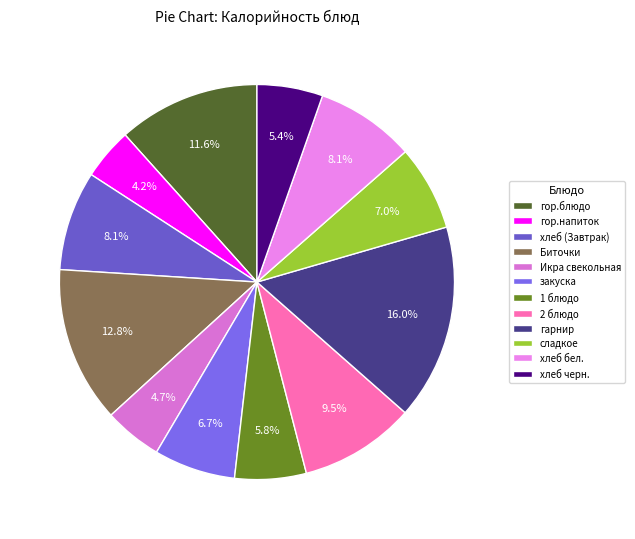

True or false: 1 блюдо accounts for 1% of the total.

False